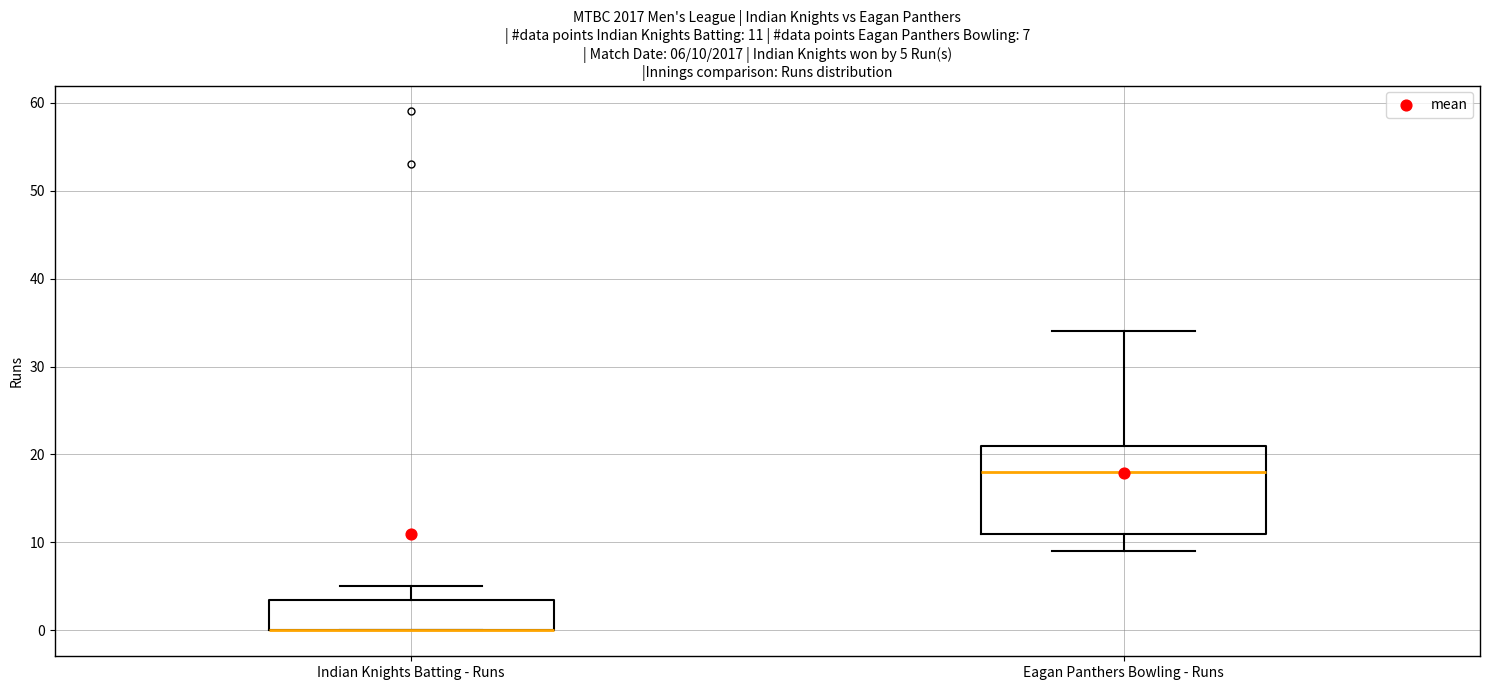

Which box is the tallest, from its lower edge to its upper edge?

Eagan Panthers Bowling - Runs